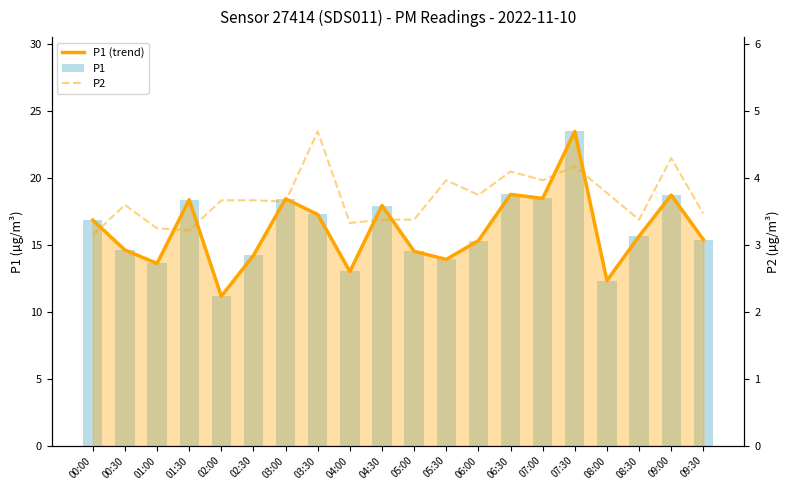

List the labels in order of P1 (trend) value, largest first.

07:30, 06:30, 09:00, 07:00, 03:00, 01:30, 04:30, 03:30, 00:00, 08:30, 09:30, 06:00, 00:30, 05:00, 02:30, 05:30, 01:00, 04:00, 08:00, 02:00